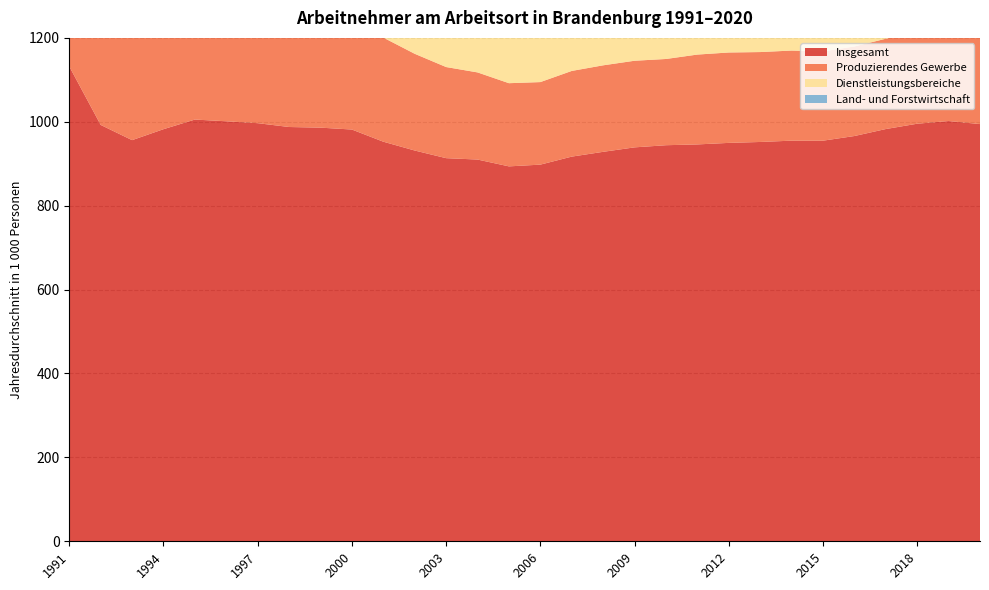

Reading left to right, list all the values displayed in this chart.

Insgesamt: 1991=1131.9	1992=992.5	1993=956.3	1994=982.4	1995=1005.3	1996=1001.2	1997=996.7	1998=987.6	1999=986.1	2000=981.5	2001=952.5	2002=931.5	2003=913.3	2004=910.0	2005=893.7	2006=897.9	2007=917.0	2008=928.4	2009=939.0	2010=944.2	2011=946.0	2012=949.7	2013=951.9	2014=955.0	2015=955.0	2016=966.0	2017=982.7	2018=995.4	2019=1001.8	2020=994.5
Produzierendes Gewerbe: 1991=417.1	1992=337.0	1993=325.1	1994=334.4	1995=345.4	1996=331.2	1997=317.5	1998=298.8	1999=283.1	2000=269.5	2001=248.2	2002=230.6	2003=217.2	2004=207.7	2005=198.3	2006=196.8	2007=204.2	2008=206.2	2009=206.5	2010=205.6	2011=214.2	2012=215.5	2013=214.3	2014=214.8	2015=212.9	2016=213.5	2017=215.3	2018=219.2	2019=219.9	2020=217.6
Dienstleistungsbereiche: 1991=640.7	1992=607.3	1993=592.0	1994=610.5	1995=621.9	1996=633.5	1997=646.2	1998=655.5	1999=670.9	2000=681.0	2001=676.0	2002=673.3	2003=668.2	2004=674.8	2005=669.9	2006=676.2	2007=687.5	2008=696.9	2009=707.1	2010=713.8	2011=706.6	2012=708.8	2013=711.9	2014=714.6	2015=716.6	2016=727.9	2017=742.3	2018=752.2	2019=758.6	2020=754.5
Land- und Forstwirtschaft: 1991=74.1	1992=48.3	1993=39.1	1994=37.4	1995=38.1	1996=36.5	1997=33.0	1998=33.2	1999=32.0	2000=31.1	2001=28.3	2002=27.6	2003=27.9	2004=27.5	2005=25.6	2006=24.8	2007=25.2	2008=25.3	2009=25.4	2010=24.8	2011=25.3	2012=25.4	2013=25.7	2014=25.6	2015=25.4	2016=24.6	2017=25.1	2018=24.0	2019=23.4	2020=22.5